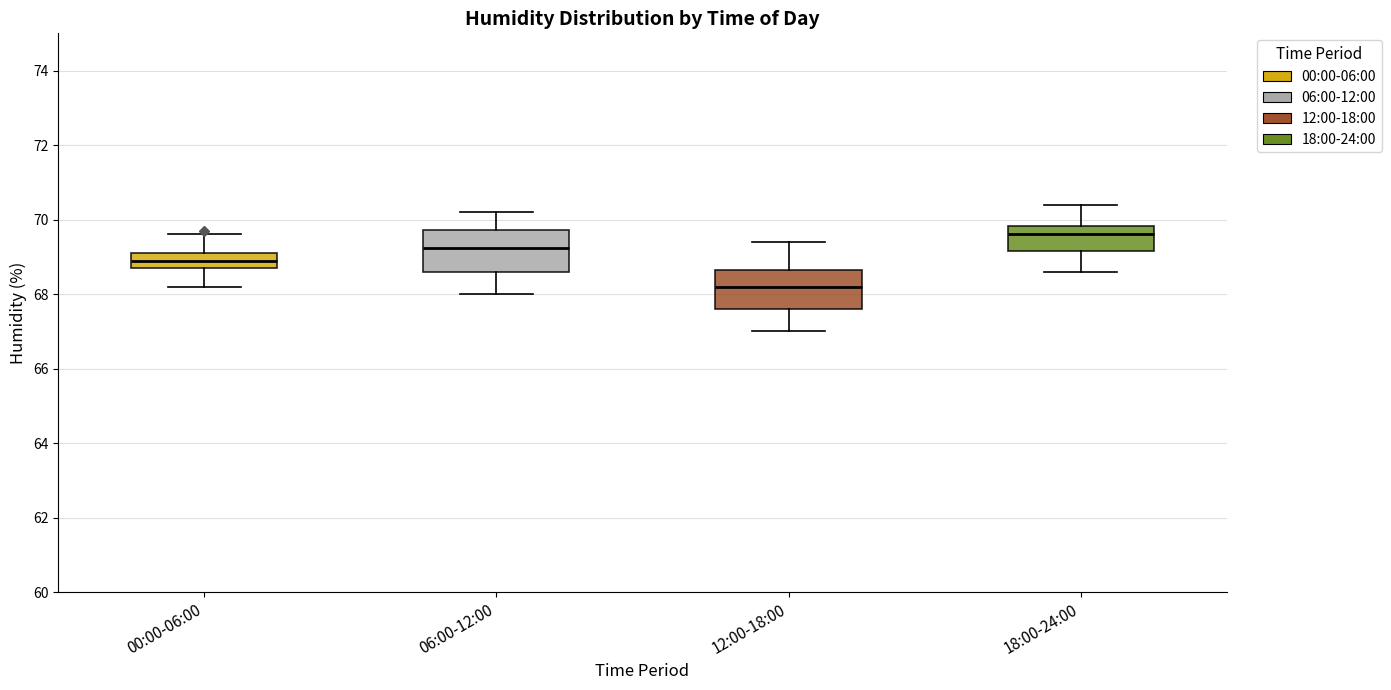

Which box has the highest median line?

18:00-24:00